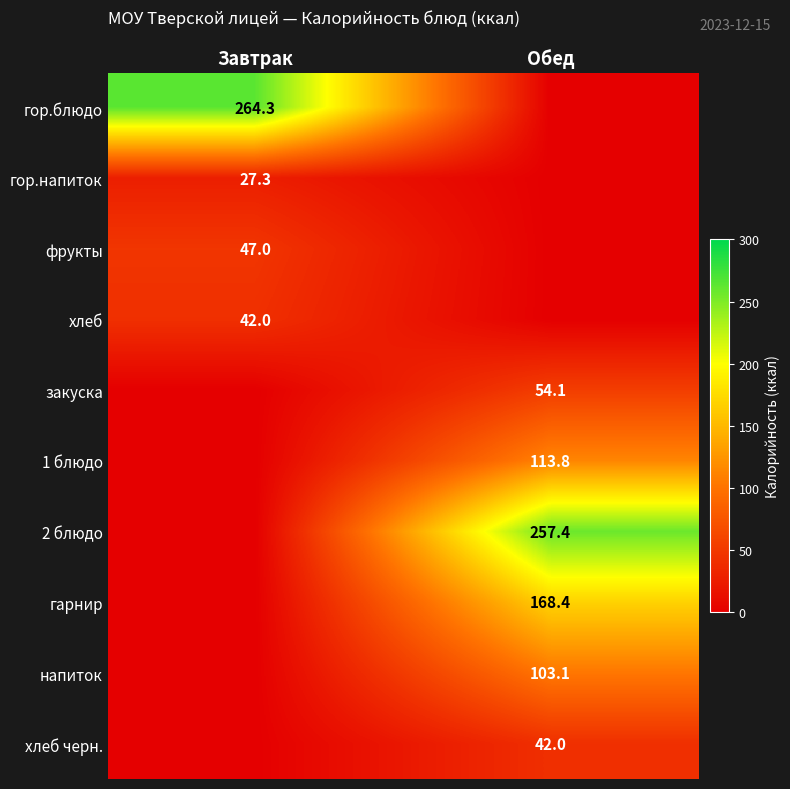

At how many categories does at least one series exceed 217?

2